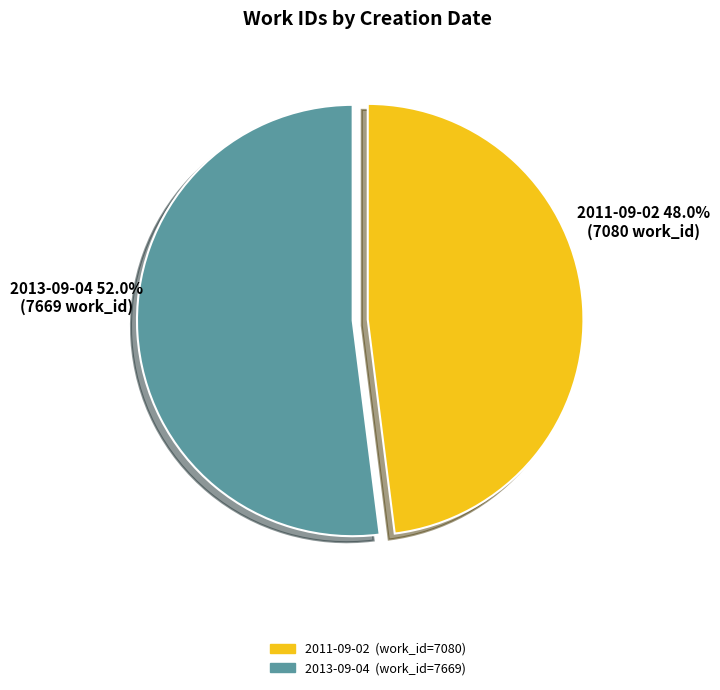

How many segments does this pie chart have?

2